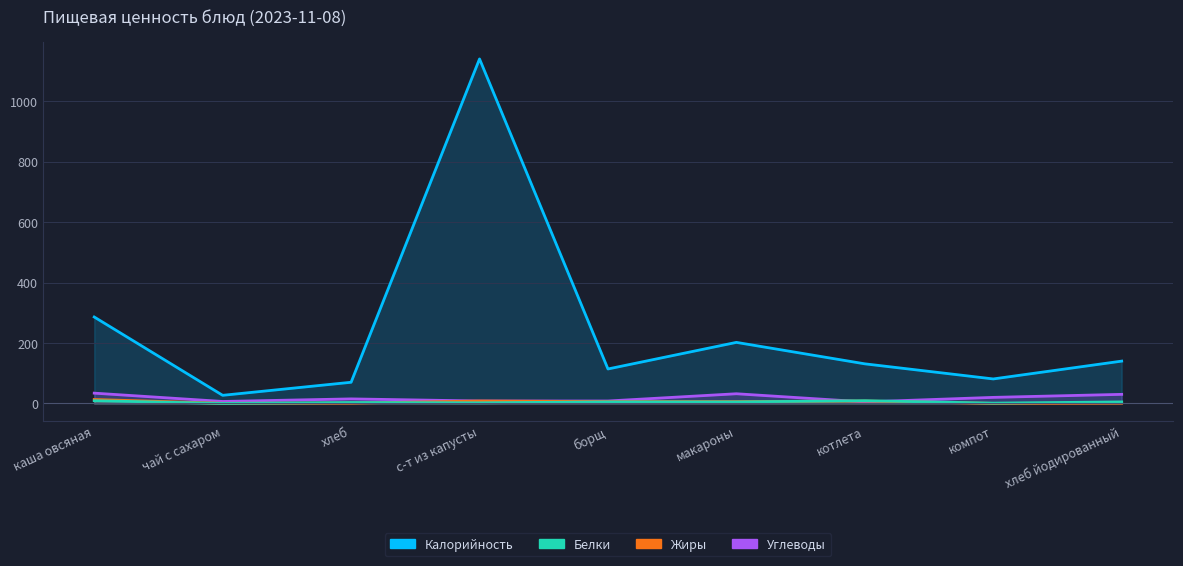

What is the value of the Калорийность point at the 3rd from the left?

70.0